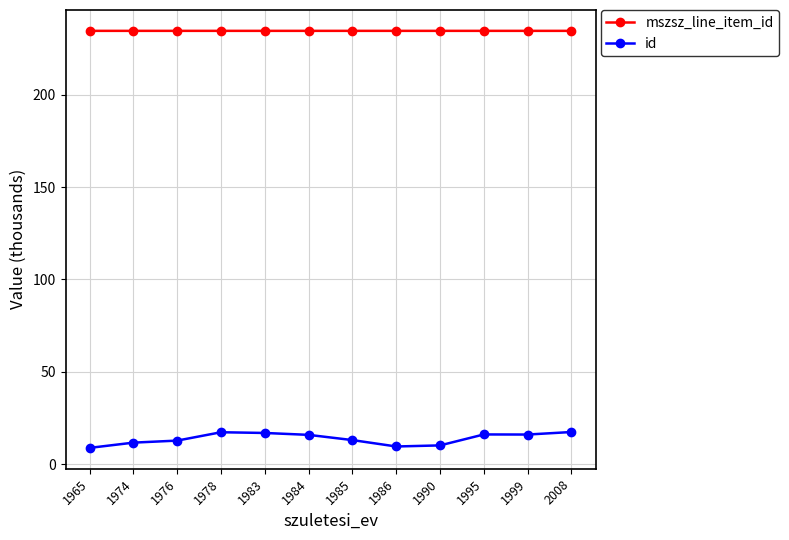

List the series in order of their overall mean, lowest first.

id, mszsz_line_item_id